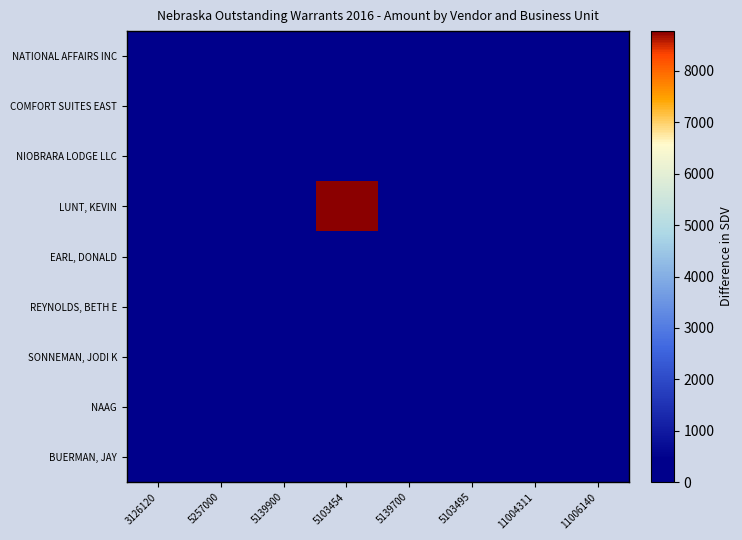

Reading left to right, what are all the values shown in this chart?

NATIONAL AFFAIRS INC: 3126120=28.0	5257000=0.0	5139900=0.0	5103454=0.0	5139700=0.0	5103495=0.0	11004311=0.0	11006140=0.0
COMFORT SUITES EAST: 3126120=0.0	5257000=267.0	5139900=0.0	5103454=0.0	5139700=0.0	5103495=0.0	11004311=0.0	11006140=0.0
NIOBRARA LODGE LLC: 3126120=0.0	5257000=0.0	5139900=89.0	5103454=0.0	5139700=0.0	5103495=0.0	11004311=0.0	11006140=0.0
LUNT, KEVIN: 3126120=0.0	5257000=0.0	5139900=0.0	5103454=8775.0	5139700=0.0	5103495=0.0	11004311=0.0	11006140=0.0
EARL, DONALD: 3126120=0.0	5257000=0.0	5139900=0.0	5103454=0.0	5139700=200.0	5103495=0.0	11004311=0.0	11006140=0.0
REYNOLDS, BETH E: 3126120=0.0	5257000=0.0	5139900=0.0	5103454=0.0	5139700=100.0	5103495=0.0	11004311=0.0	11006140=0.0
SONNEMAN, JODI K: 3126120=0.0	5257000=0.0	5139900=0.0	5103454=0.0	5139700=0.0	5103495=105.8	11004311=0.0	11006140=0.0
NAAG: 3126120=0.0	5257000=0.0	5139900=0.0	5103454=0.0	5139700=0.0	5103495=0.0	11004311=5.0	11006140=0.0
BUERMAN, JAY: 3126120=0.0	5257000=0.0	5139900=0.0	5103454=0.0	5139700=0.0	5103495=0.0	11004311=0.0	11006140=50.0